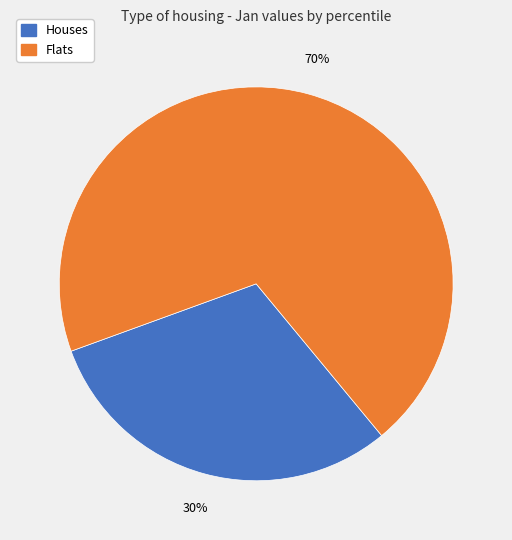

Is there any slice that represents more than half of the pie?

Yes